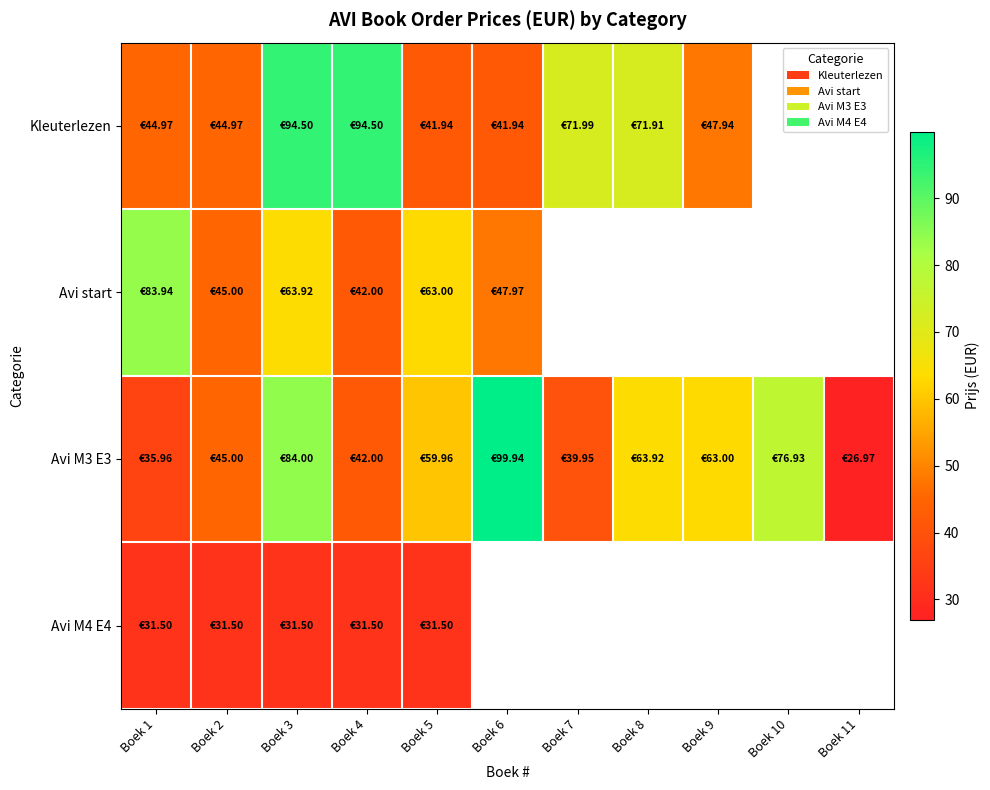

What is the sum of the Avi start values at Boek 2 and Boek 4?

87.0